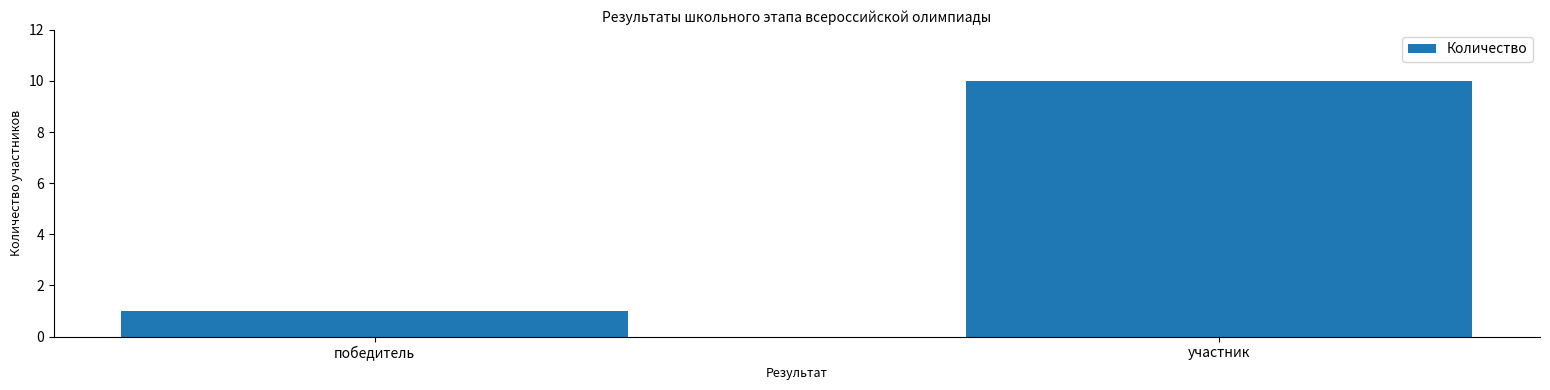

At which label is the value closest to 5?

победитель